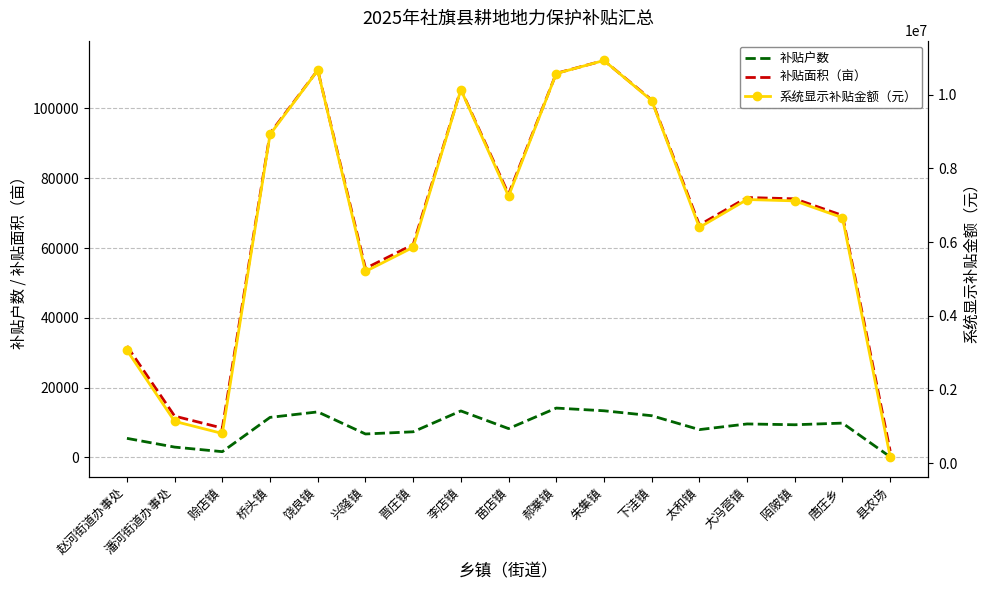

What is the minimum value for 补贴户数?

173.0